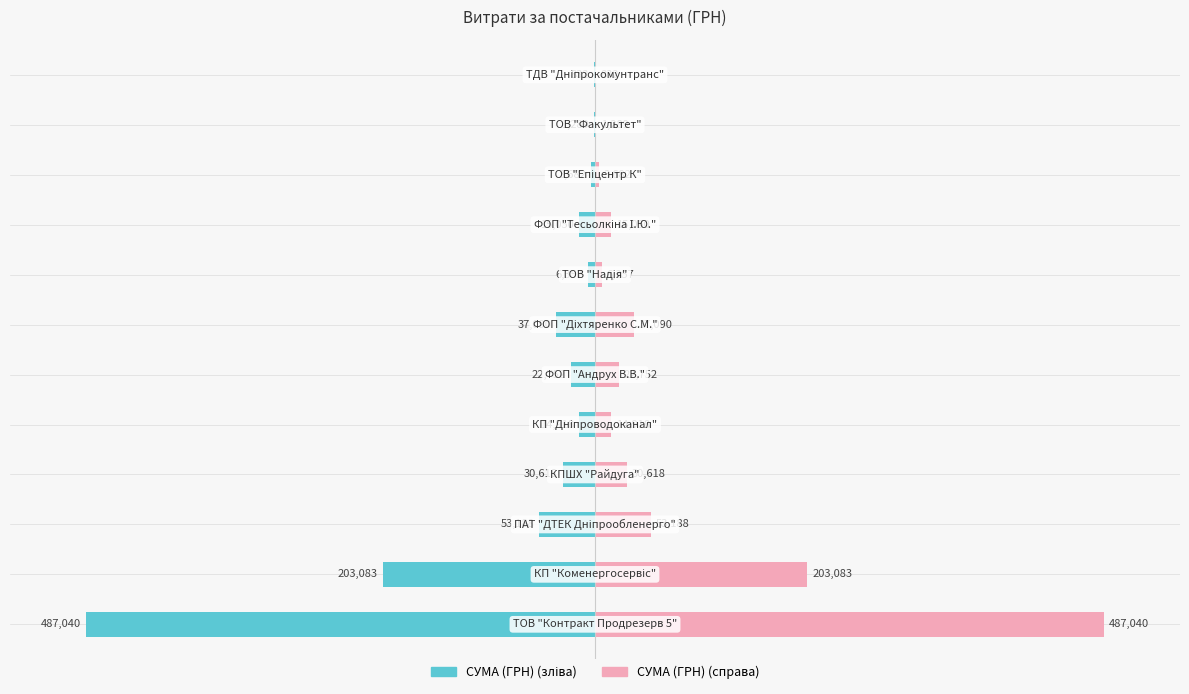

Are the bars grouped side by side (vs. stacked)?

No